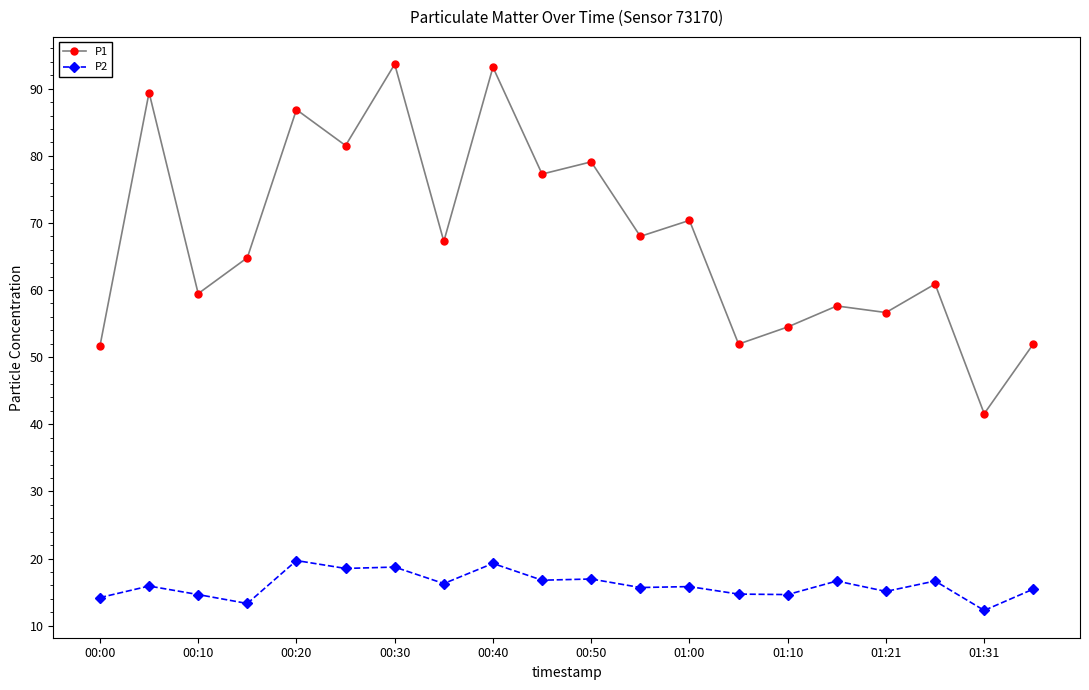

Rank the series by their average value, from highest to lowest.

P1, P2